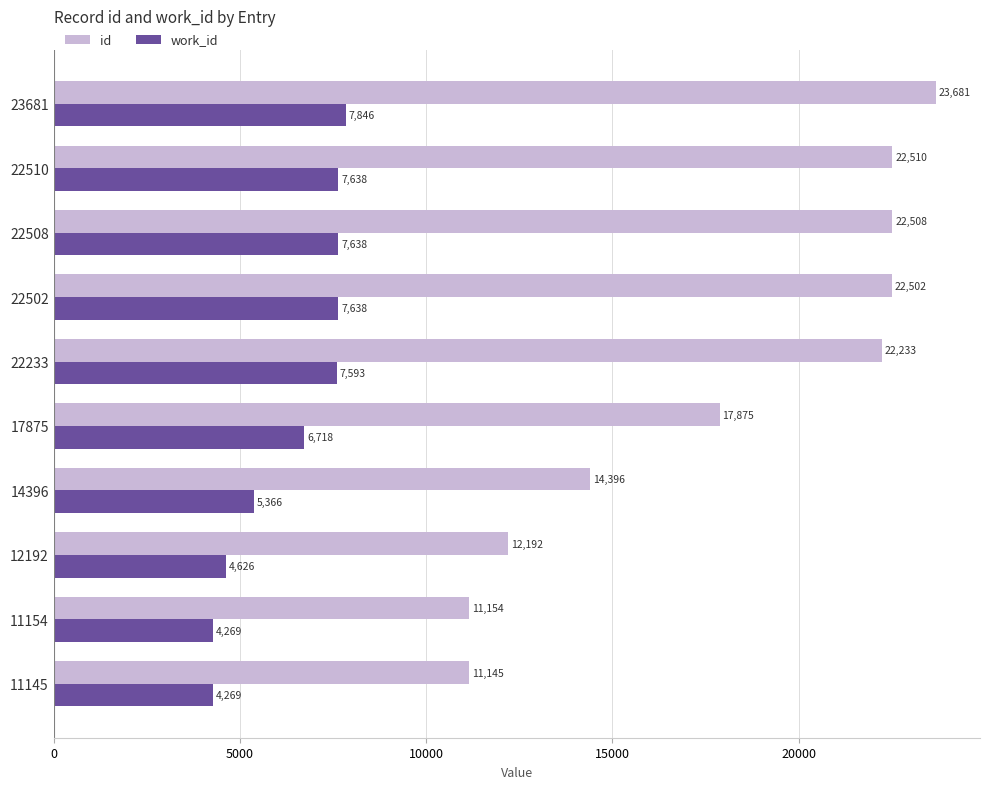

Which series has the largest total across all categories?

id